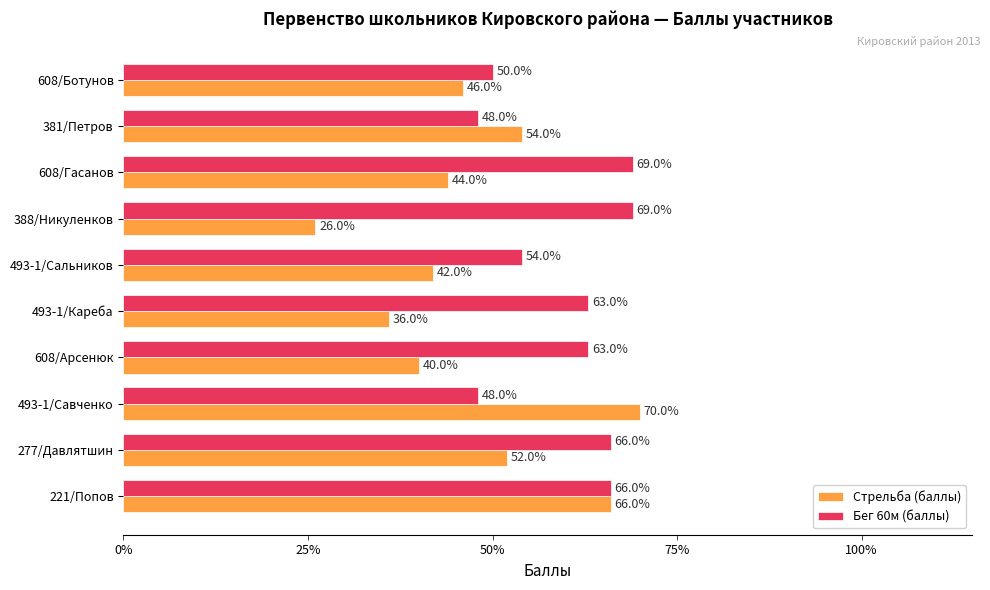

What is the sum of all Бег 60м (баллы) values?

596